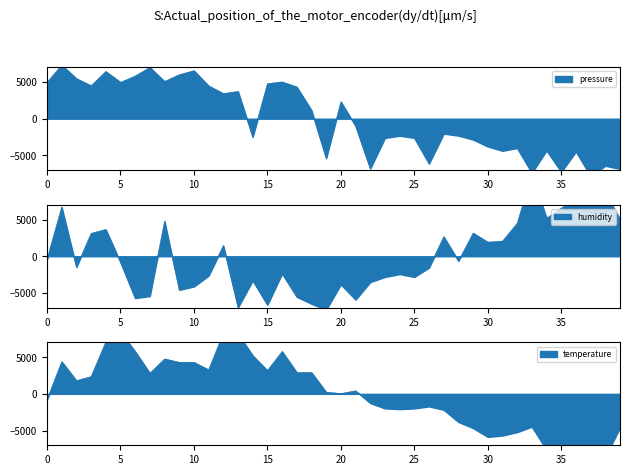

Which category has the lowest value in the humidity series?

19